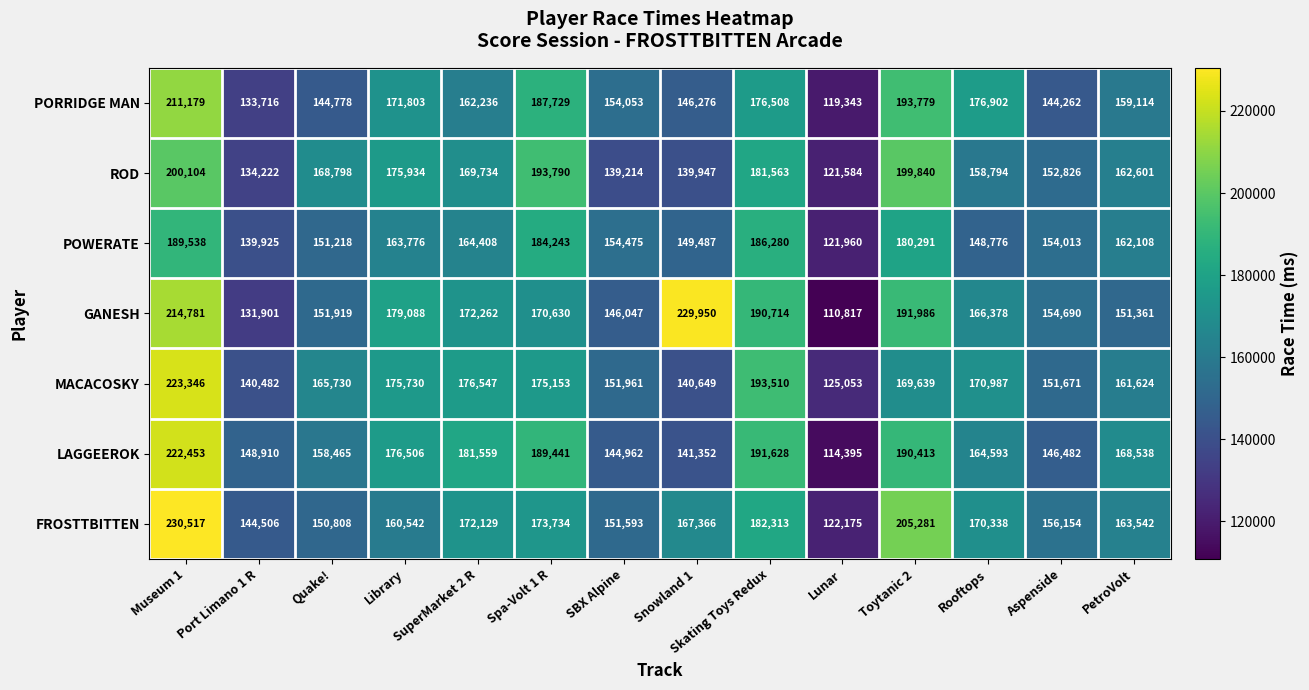

Which series has the largest total across all categories?

GANESH